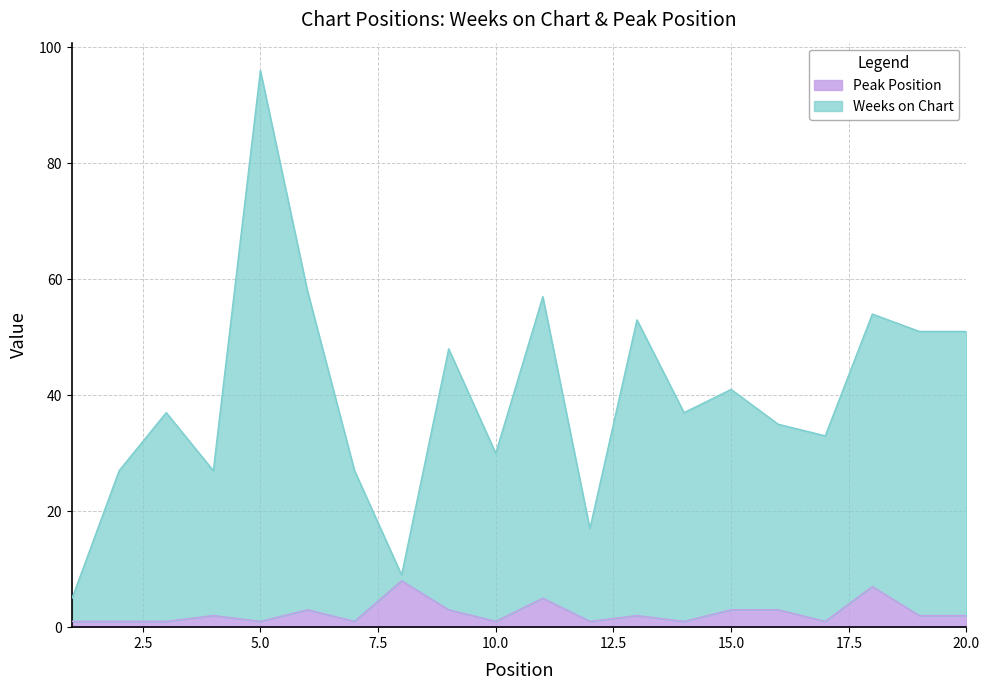

True or false: Peak Position has a value of 1 at 9.

False